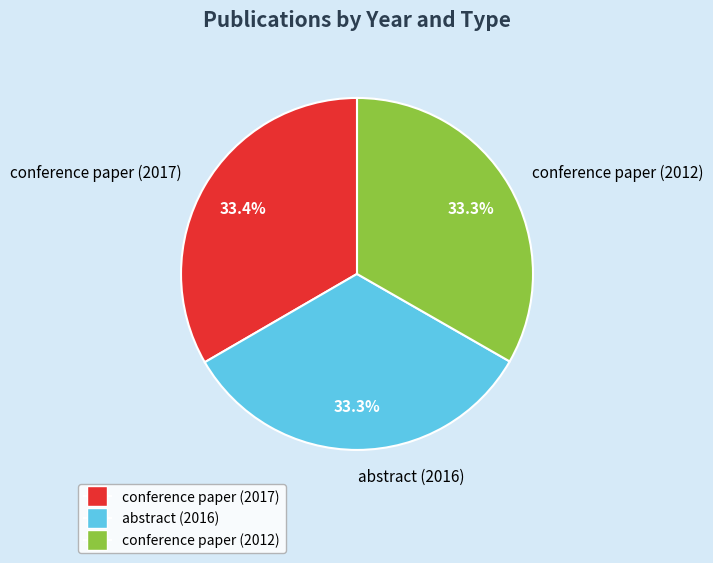

What is the ratio of the value at abstract (2016) to the value at conference paper (2017)?

1.0